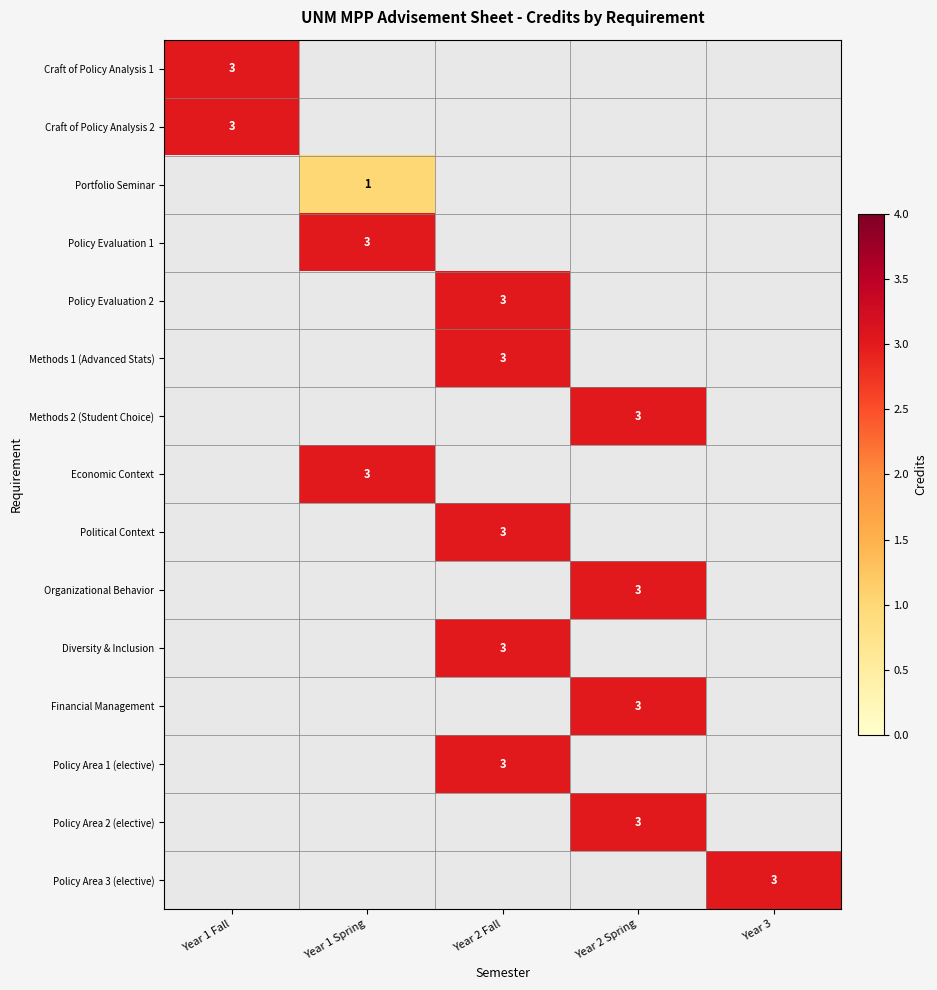

At Year 3, list the series in order from largest to smallest.

Policy Area 3 (elective), Craft of Policy Analysis 1, Craft of Policy Analysis 2, Portfolio Seminar, Policy Evaluation 1, Policy Evaluation 2, Methods 1 (Advanced Stats), Methods 2 (Student Choice), Economic Context, Political Context, Organizational Behavior, Diversity & Inclusion, Financial Management, Policy Area 1 (elective), Policy Area 2 (elective)